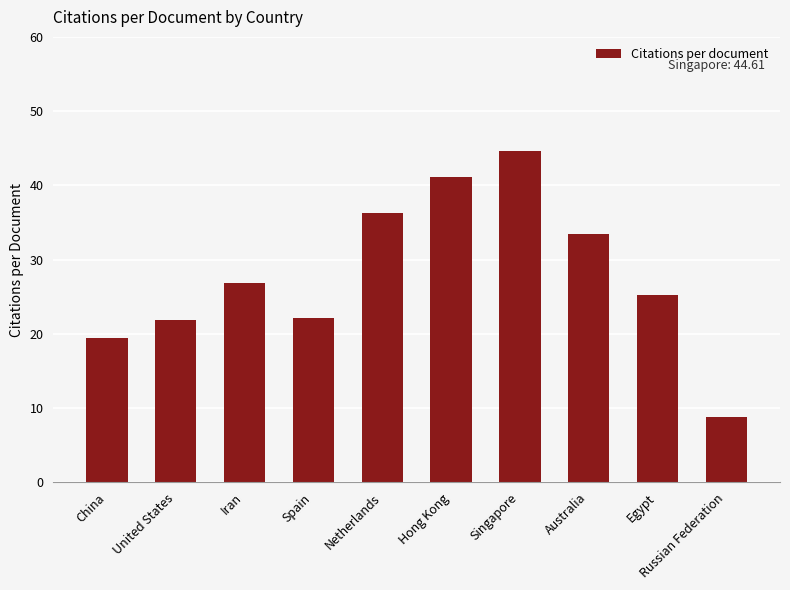

Reading left to right, transcribe all the data shown in this chart.

China=19.4	United States=21.9	Iran=26.8	Spain=22.1	Netherlands=36.2	Hong Kong=41.1	Singapore=44.6	Australia=33.4	Egypt=25.3	Russian Federation=8.8